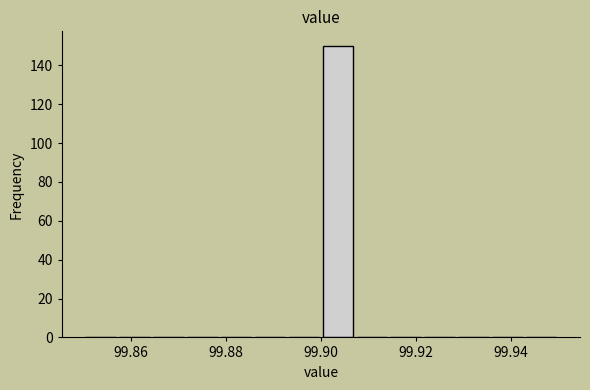

Around what value on the x-axis is the tallest bar? Give the approximate position of its centre, as read against the axis.

99.904